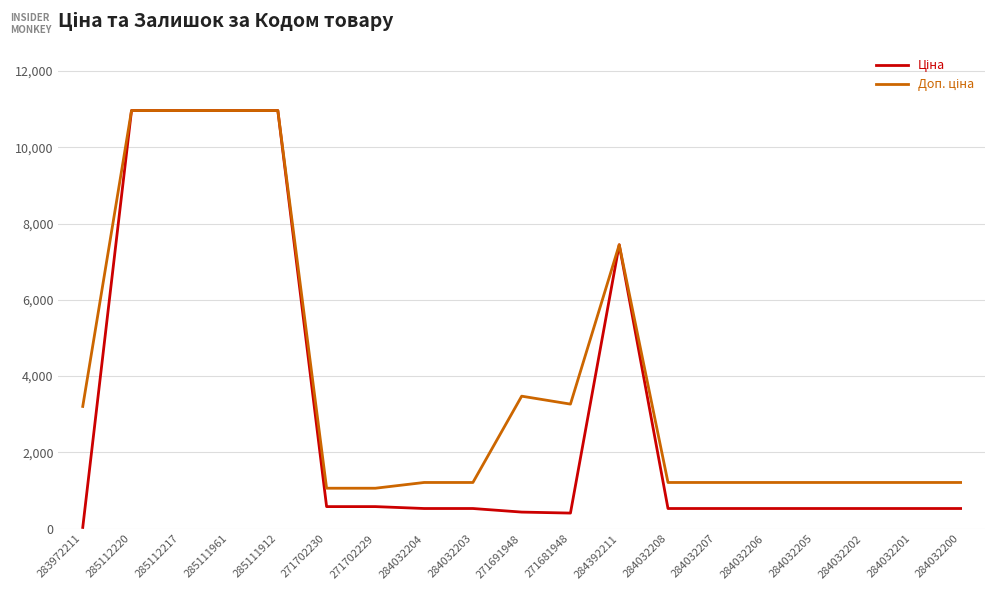

What is the difference between the highest and lowest values at 271702229?

481.9